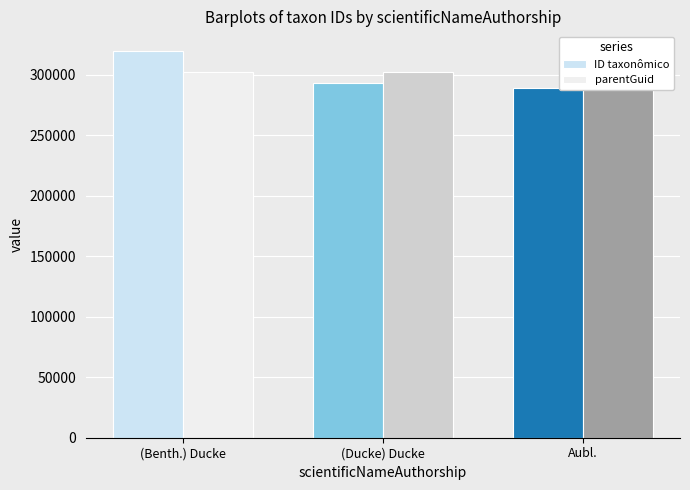

What is the sum of the ID taxonômico values at Aubl. and (Ducke) Ducke?

582663